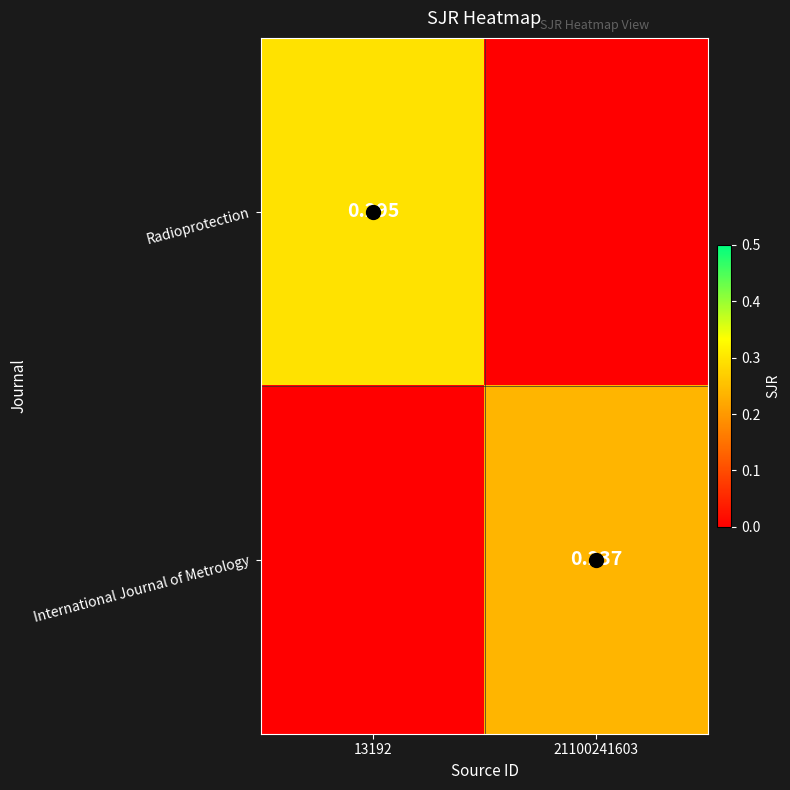

What value does the Radioprotection series have at 13192?

0.3